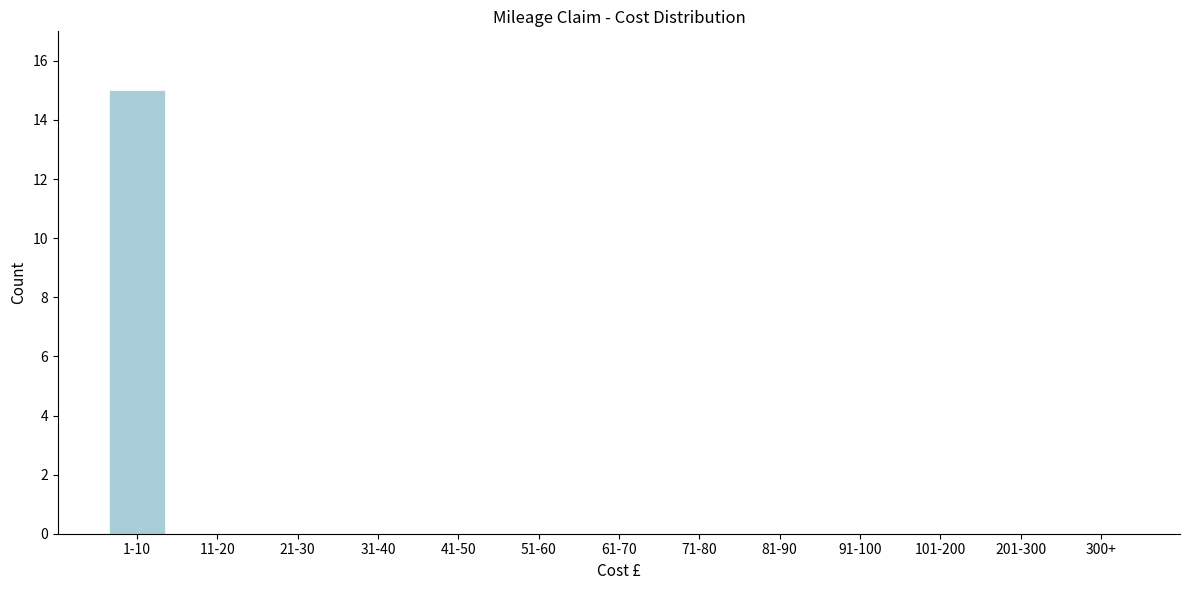

Reading right to left, transcribe all the data shown in this chart.

300+=0	201-300=0	101-200=0	91-100=0	81-90=0	71-80=0	61-70=0	51-60=0	41-50=0	31-40=0	21-30=0	11-20=0	1-10=15